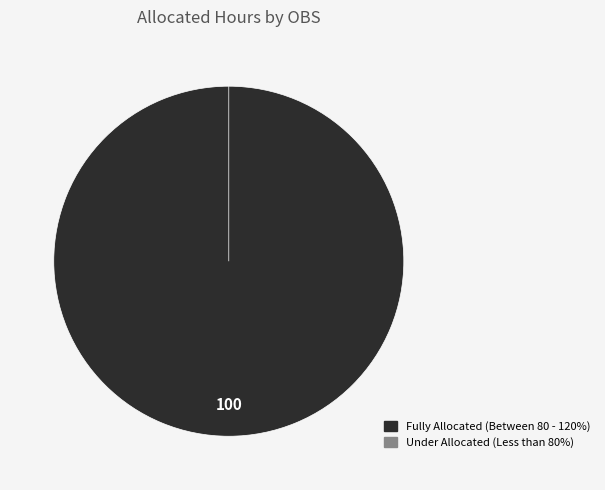

True or false: 盛岡 accounts for 1% of the total.

False